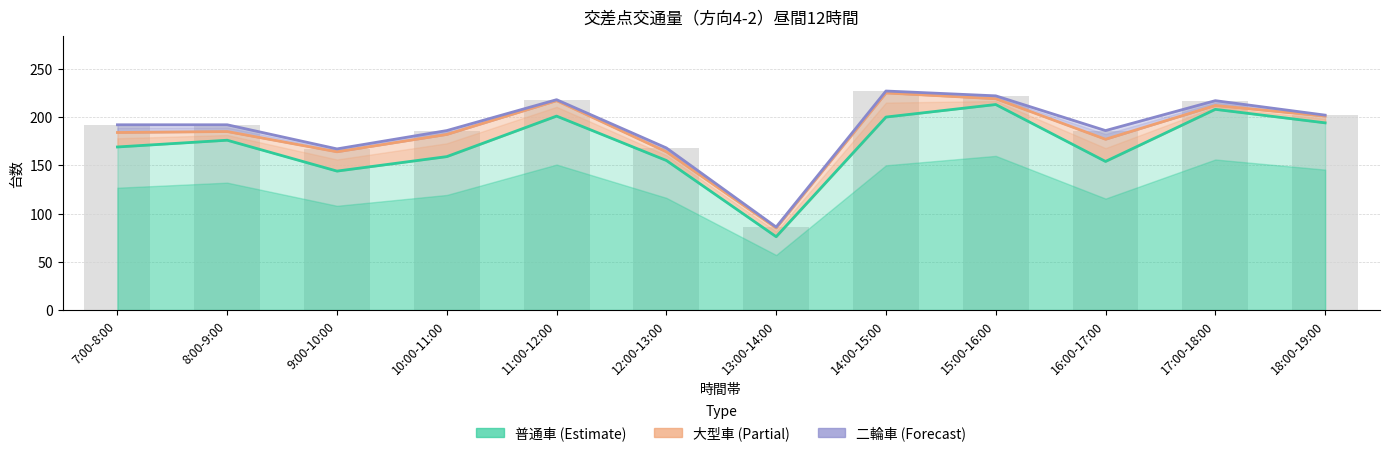

At 7:00-8:00, list the series in order from smallest to largest.

二輪車, 大型車, 普通車